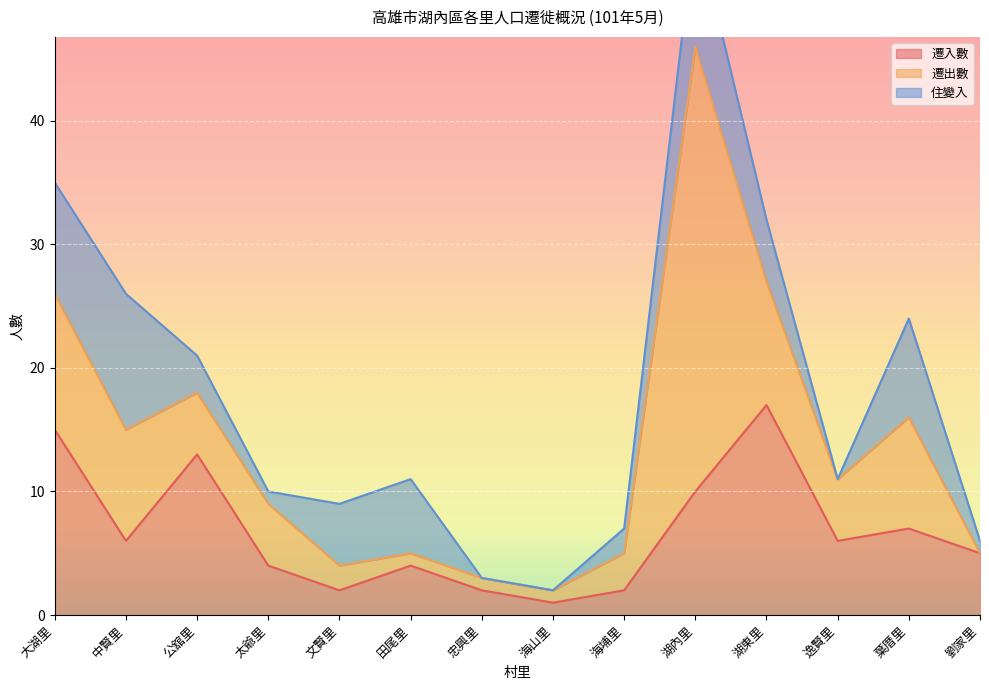

Is it true that 遷入數 equals 2 at 文賢里?

True